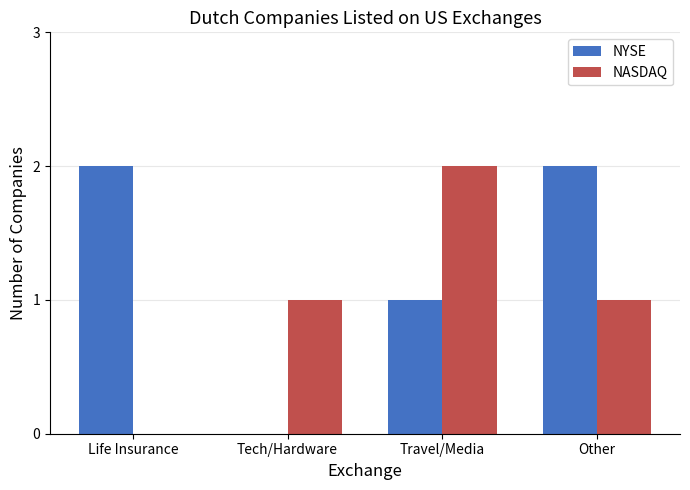

Reading left to right, list all the values displayed in this chart.

NYSE: 2	0	1	2
NASDAQ: 0	1	2	1